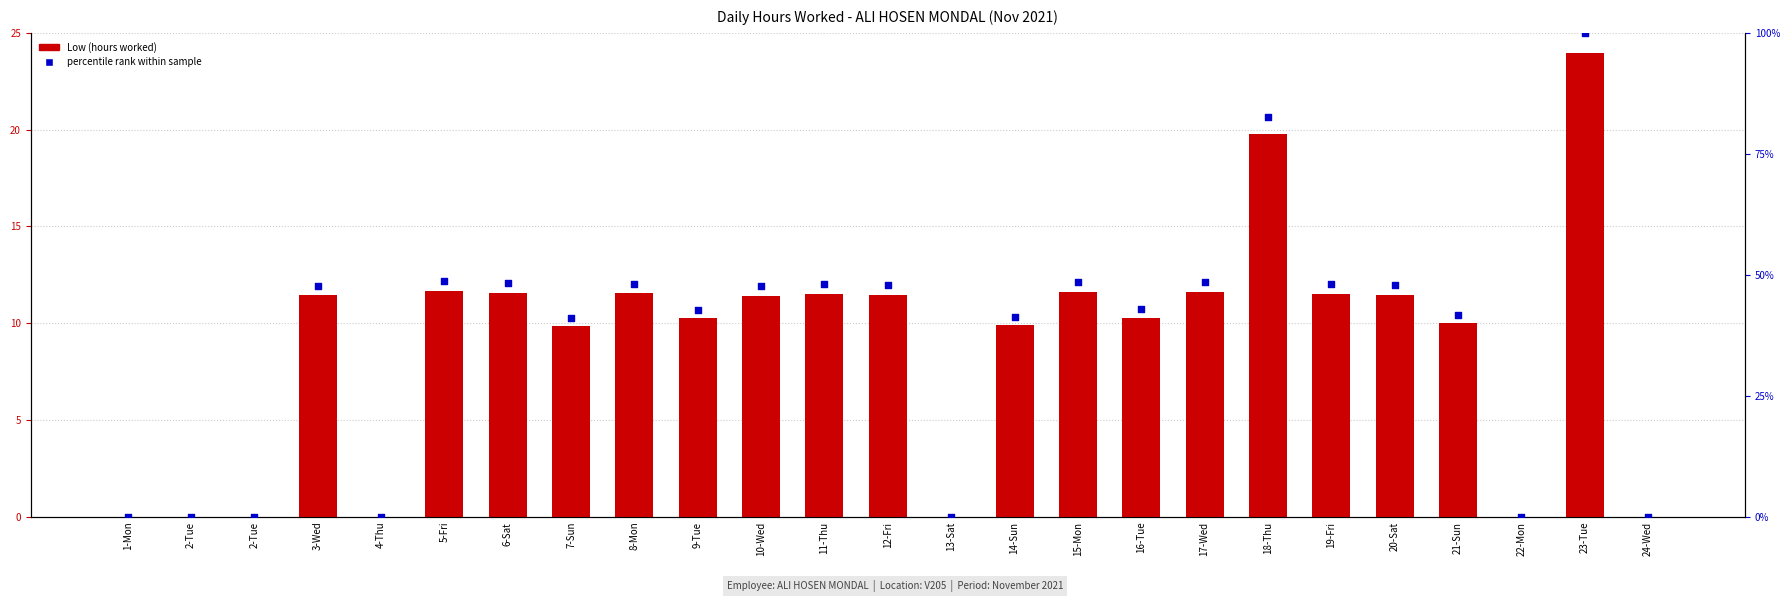

Which series has the largest total across all categories?

percentile rank within sample